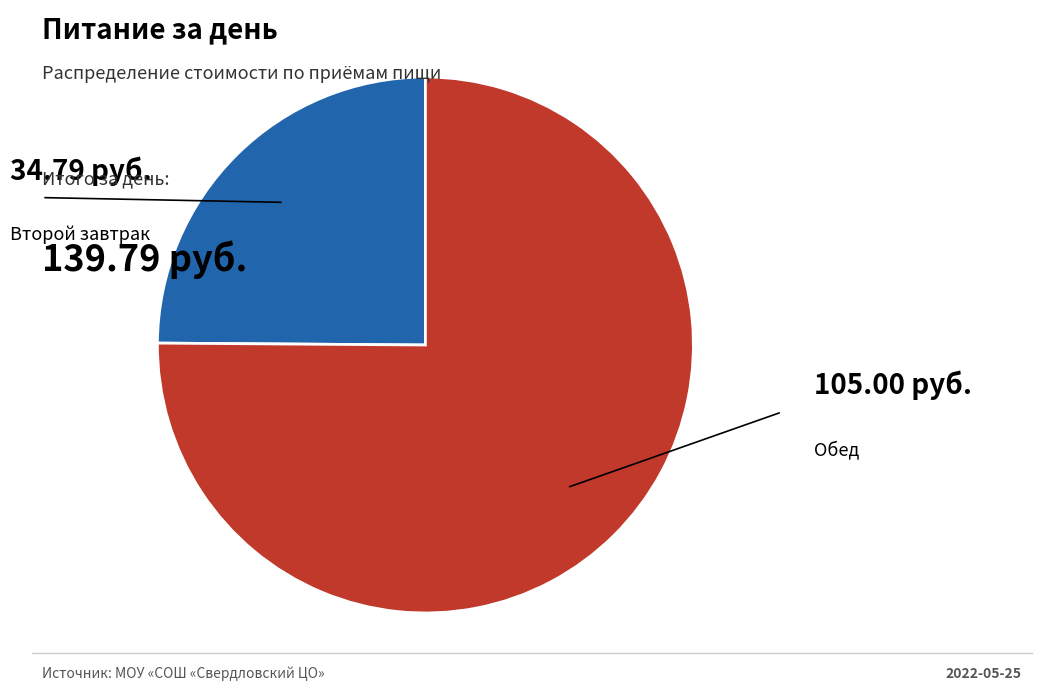

Is there a majority slice in this chart?

Yes